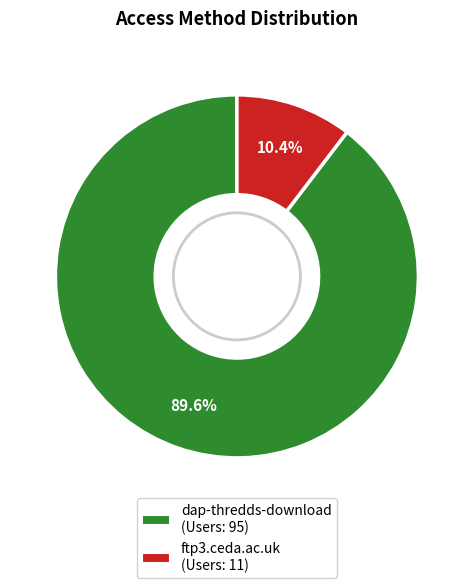

What is the largest slice in the pie chart?

dap-thredds-download